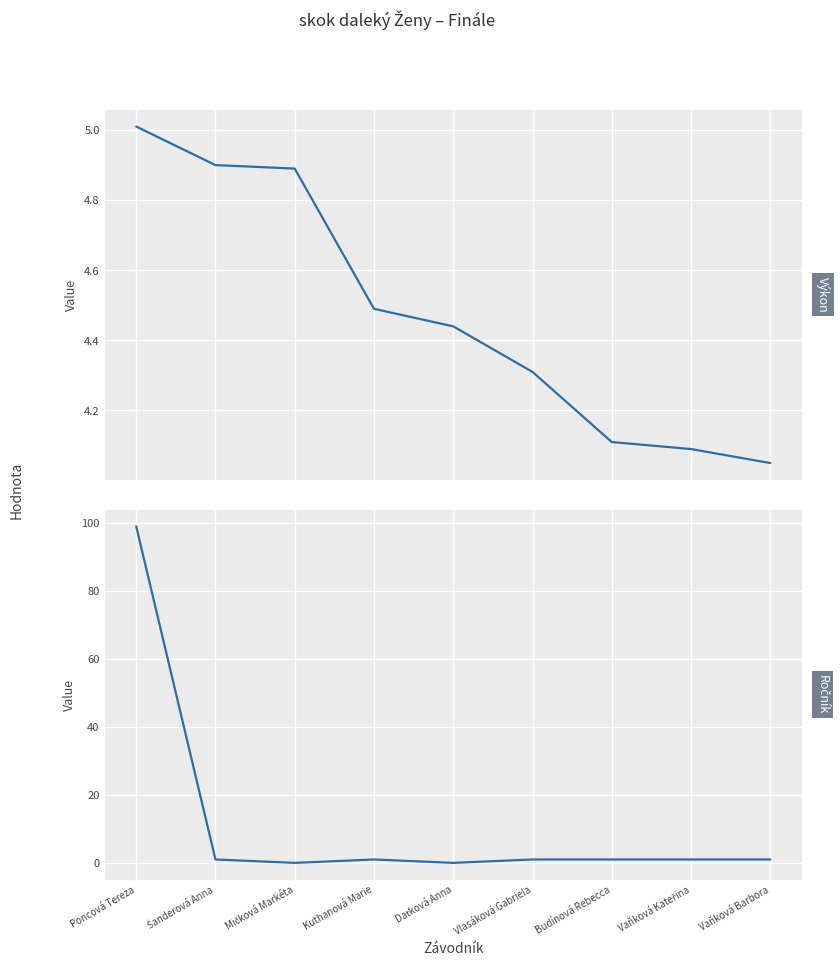

How many intersections are there between Ročník and Výkon?

1